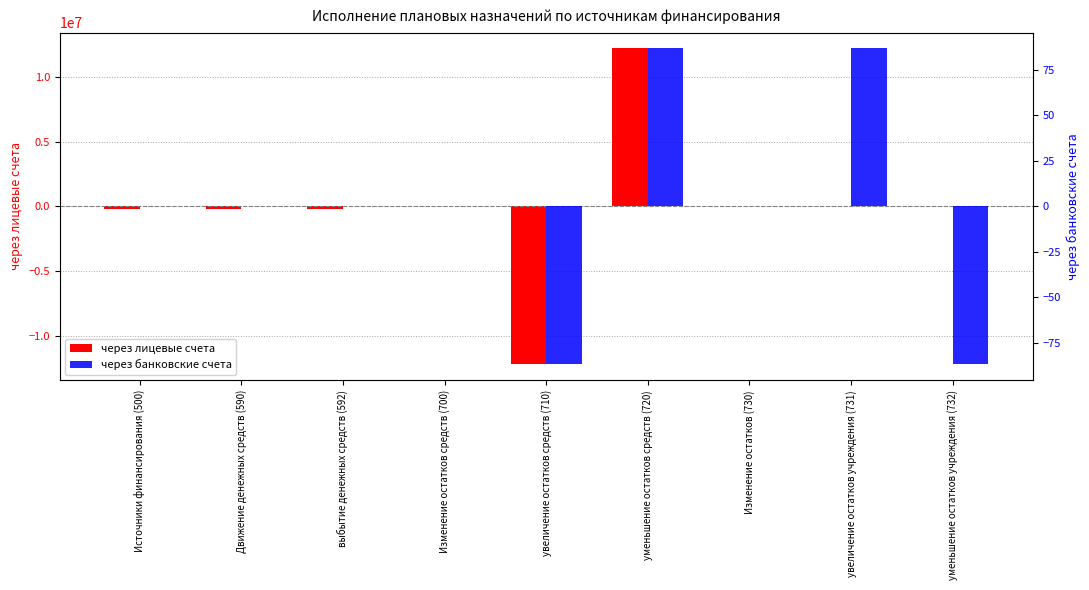

At which label does через лицевые счета reach its minimum?

увеличение остатков средств (710)